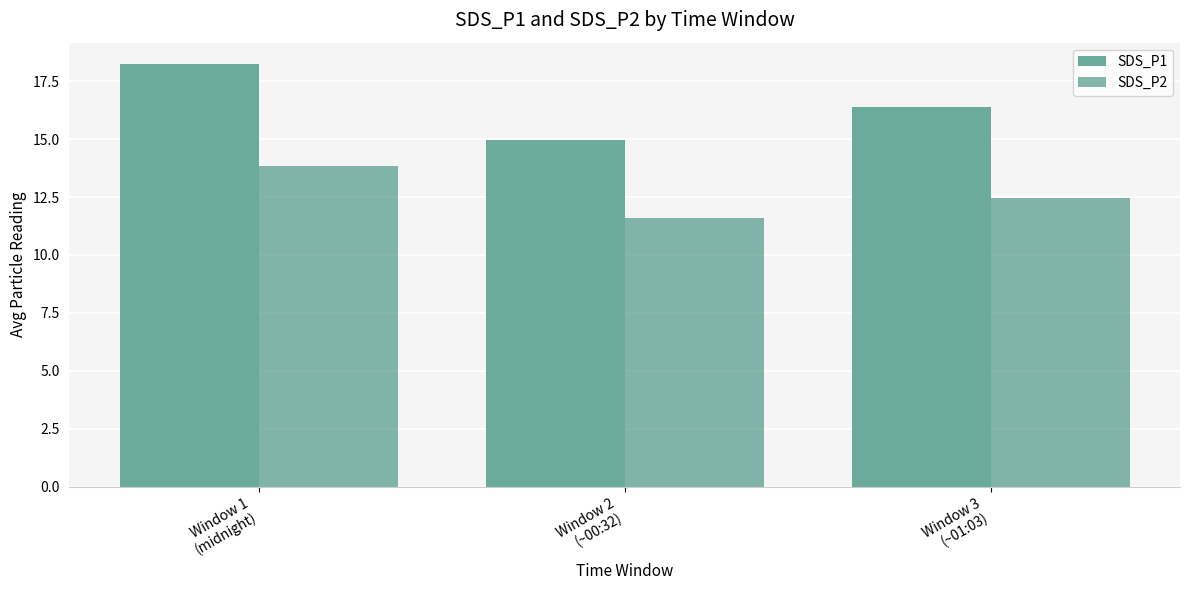

Which has a higher value, Window 1
(midnight) or Window 3
(~01:03)?

Window 1
(midnight)